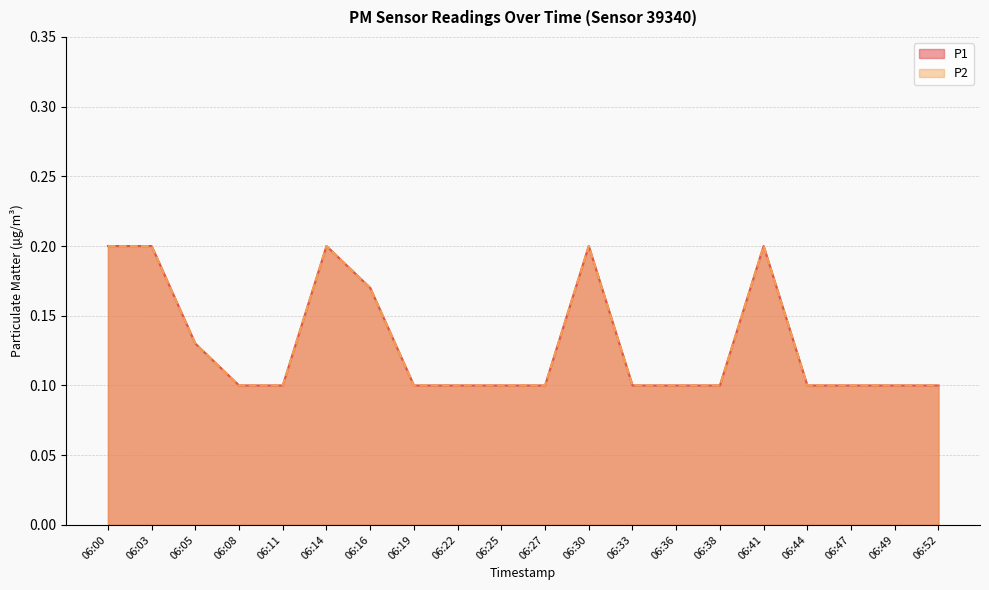

What value does the P2 series have at 06:05?

0.1